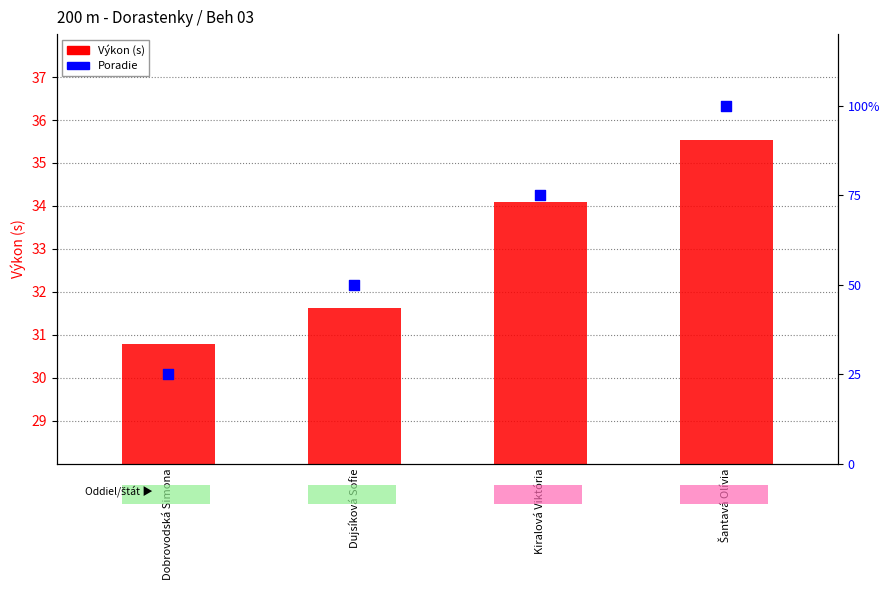

Which series reaches the minimum Y coordinate?

Poradie